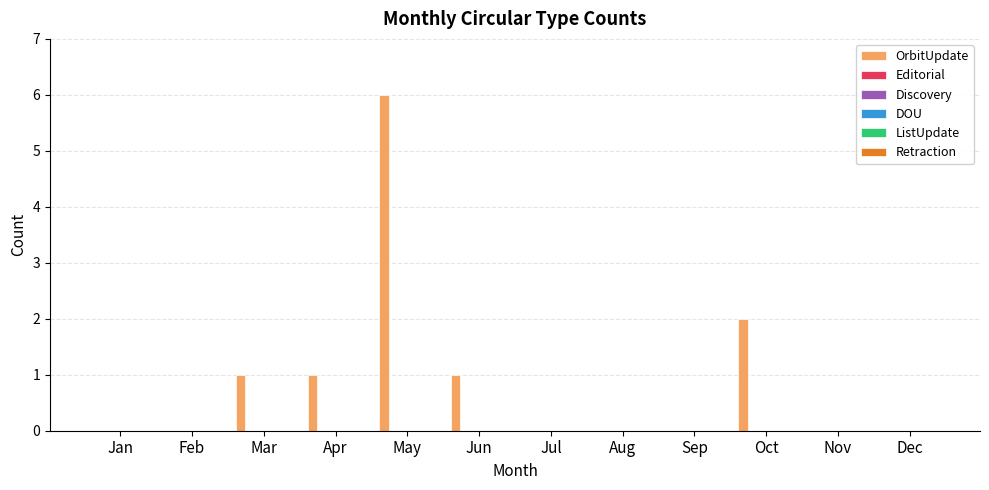

What is the maximum value shown in the chart?

6